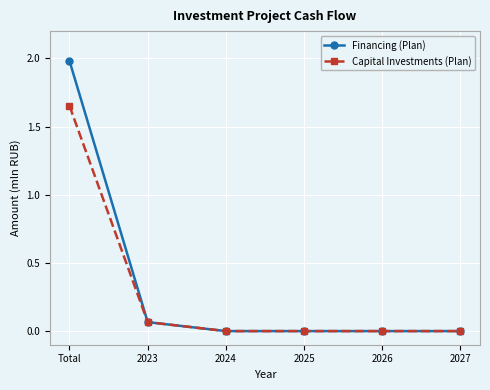

What position from the right is 2025?

3